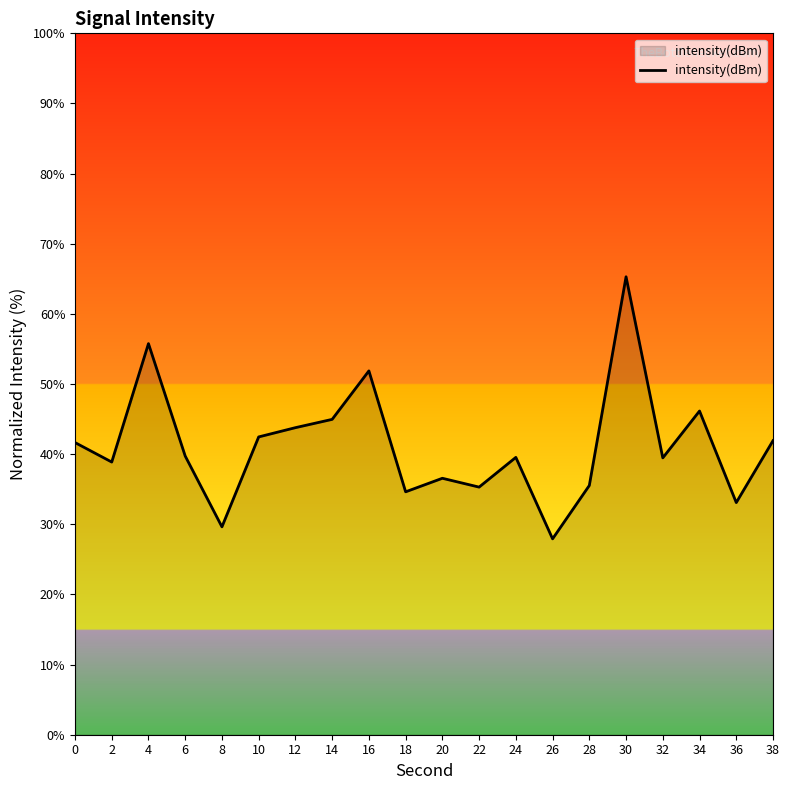

How many series are shown in this chart?

1